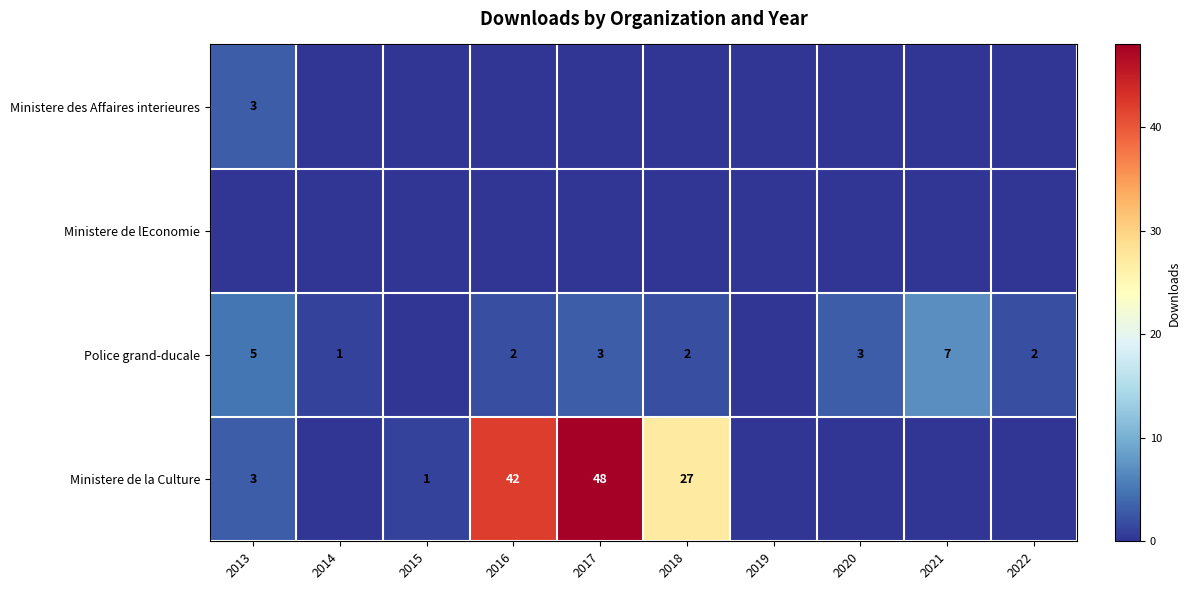

True or false: Ministere de la Culture has a value of 3 at 2013.

True